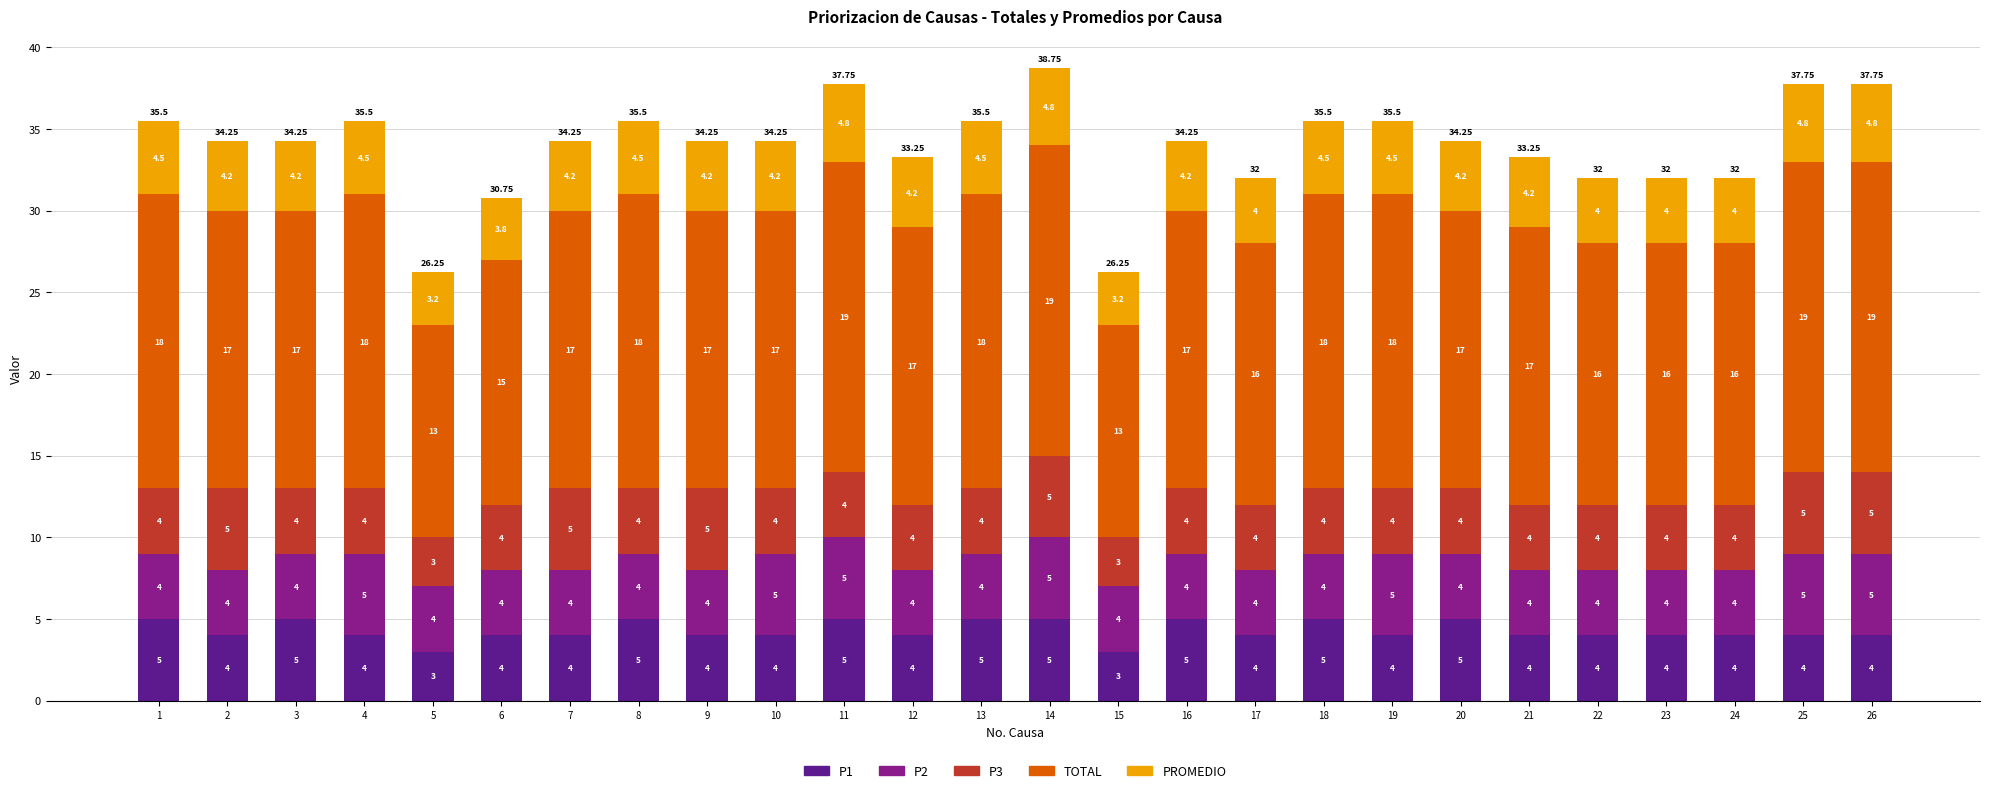

What is the difference between the maximum and second lowest values in the P1 series?

2.0